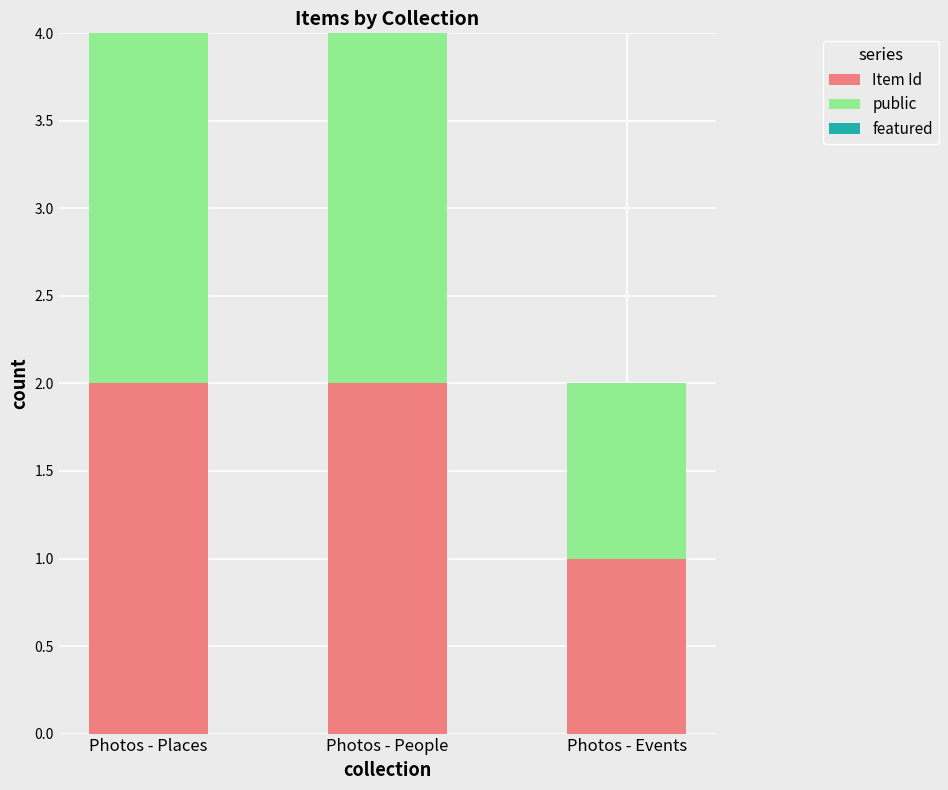

How many bars are there in total?

3